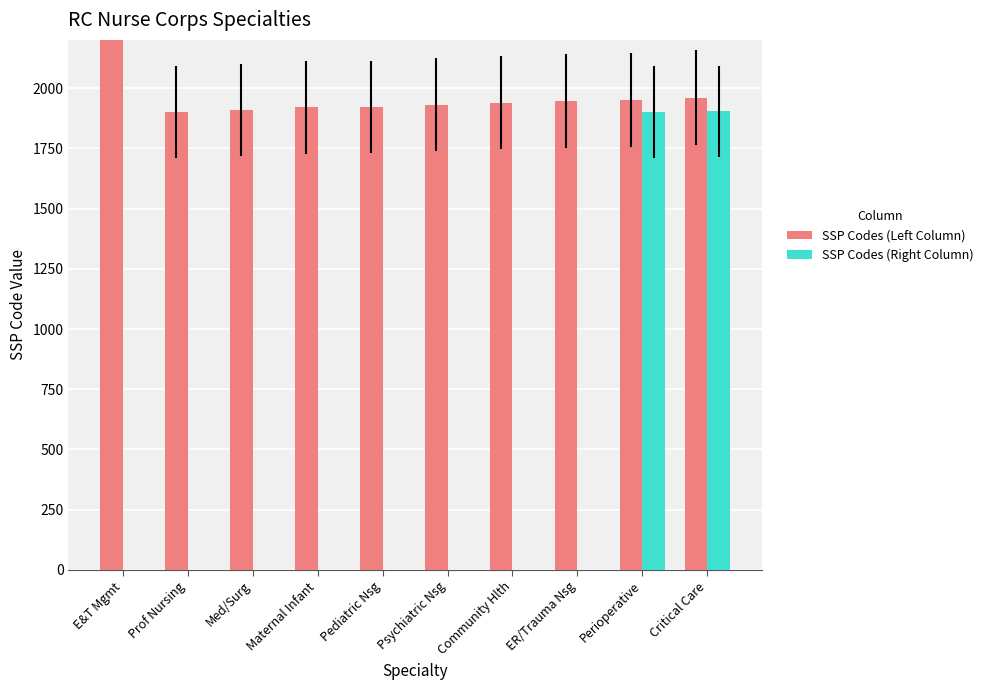

How many bars are there in each group?

2